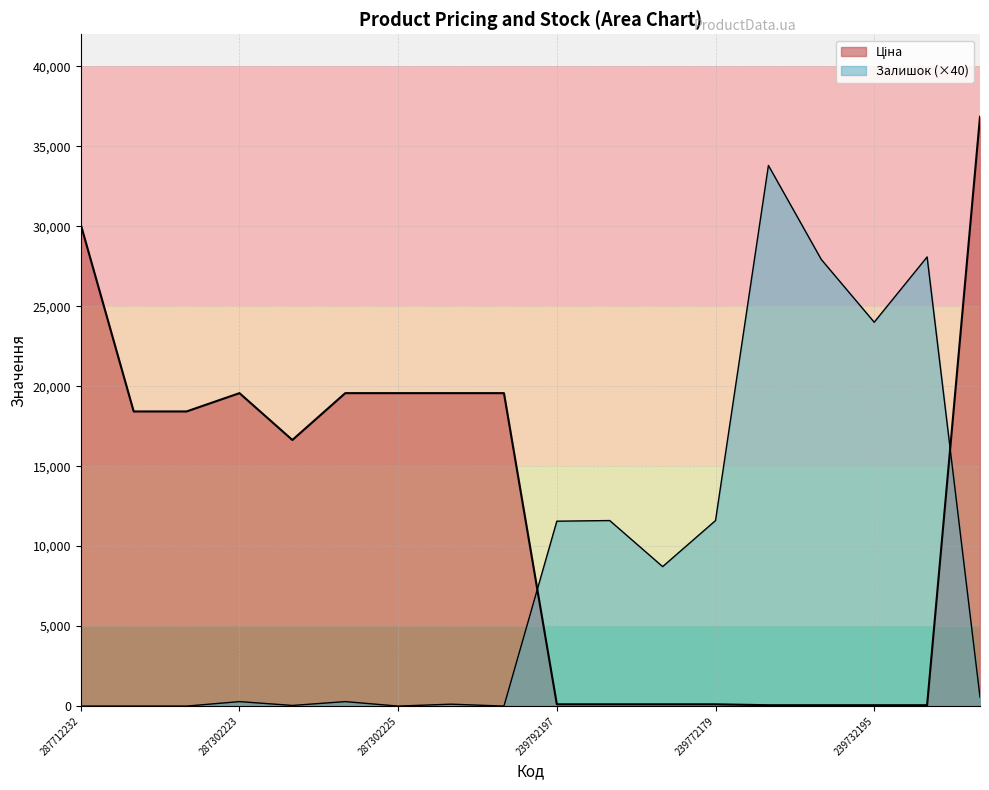

At which category does Залишок reach its first local peak?

287302223